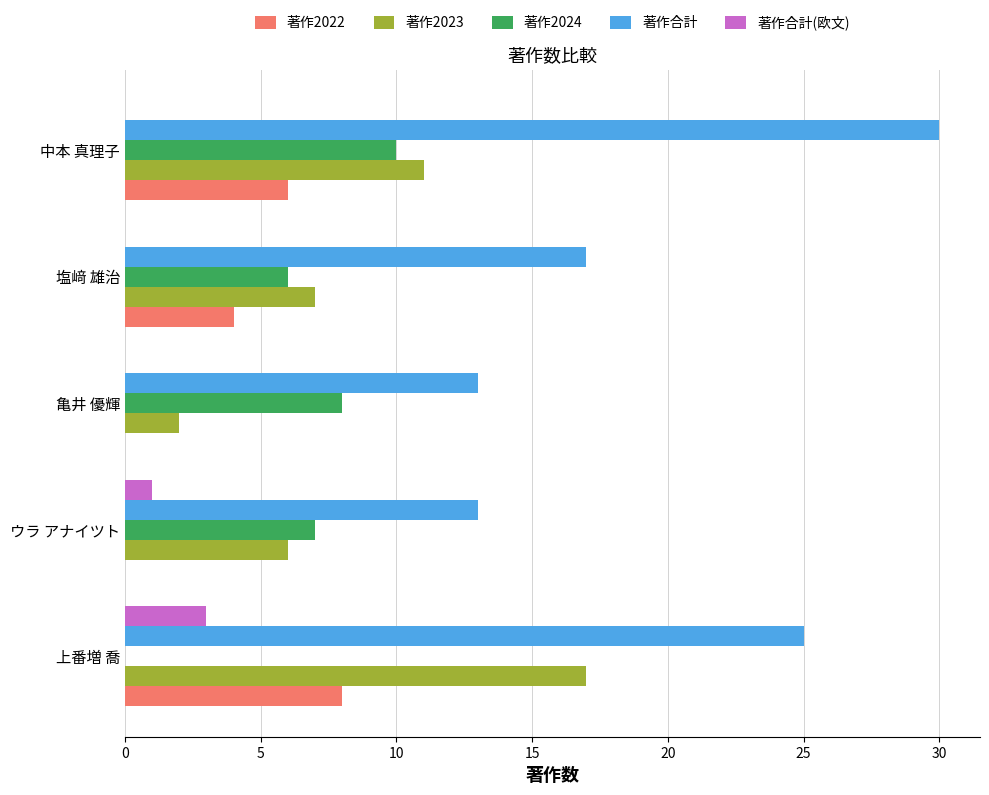

The value of 著作2022 at 亀井 優輝 is 0. True or false?

True